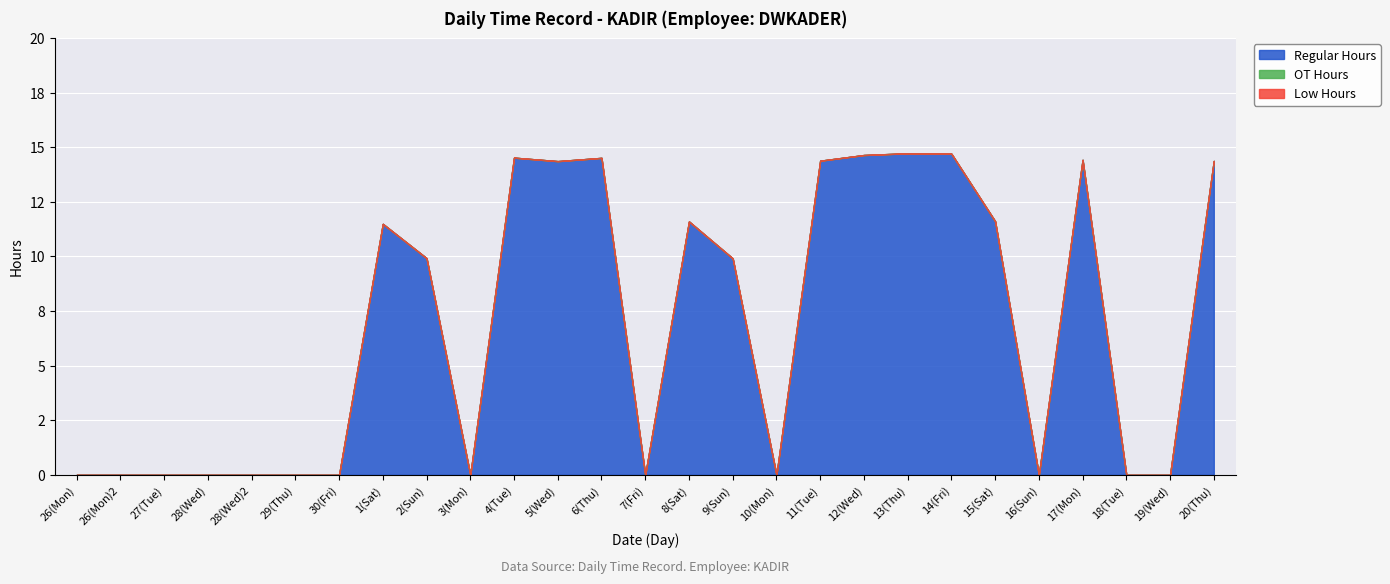

What is the difference between the second highest and minimum values in the Regular Hours series?

14.7